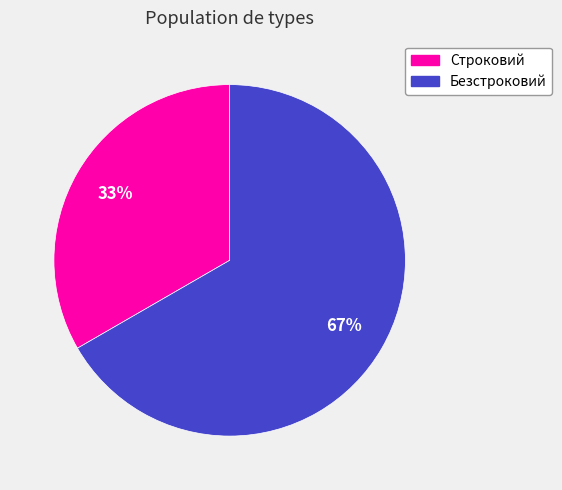

Count the number of slices in the pie.

2